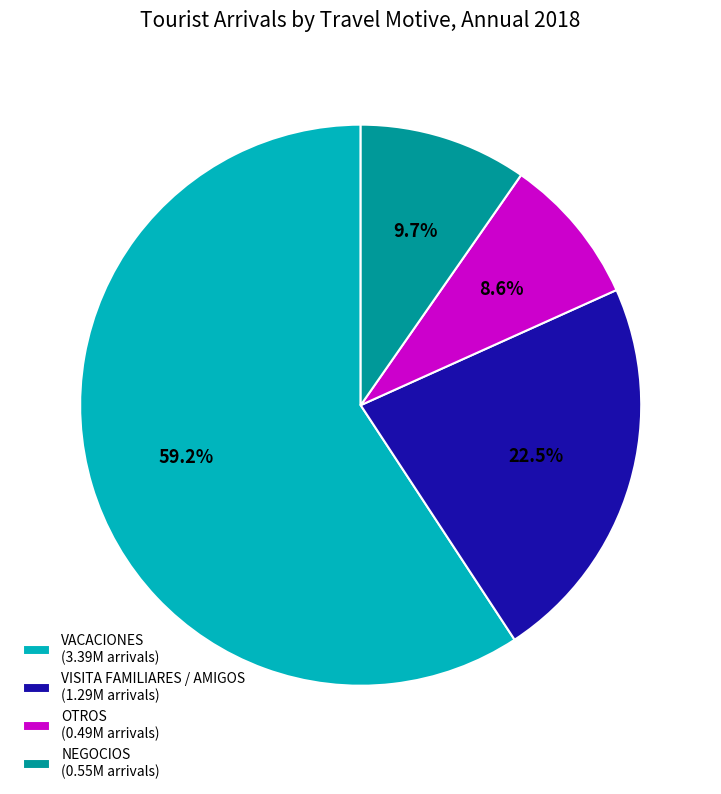

To the nearest percent, what is the difference between the largest and smallest slice percentages?

51%